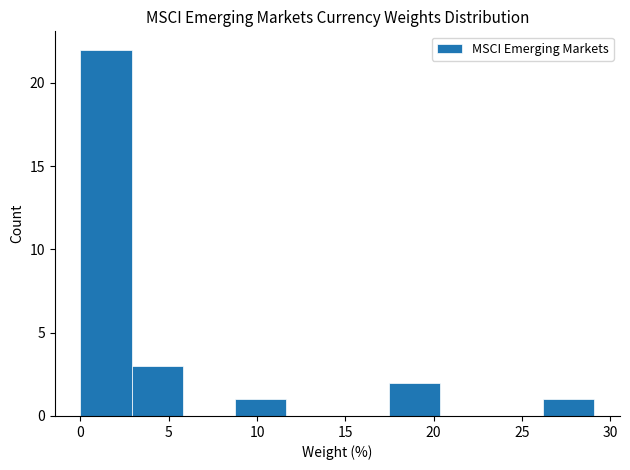

Reading left to right, list every bar in this chart as the range it spans on the x-axis followed by its height. Neither the bar edges nor the heights are printed on the chart, so give them approximately, as read against the axes.

0.0 to 3.0: 22
3.0 to 6.0: 3
6.0 to 8.5: 0
8.5 to 11.5: 1
11.5 to 14.5: 0
14.5 to 17.5: 0
17.5 to 20.5: 2
20.5 to 23.5: 0
23.5 to 26.0: 0
26.0 to 29.0: 1